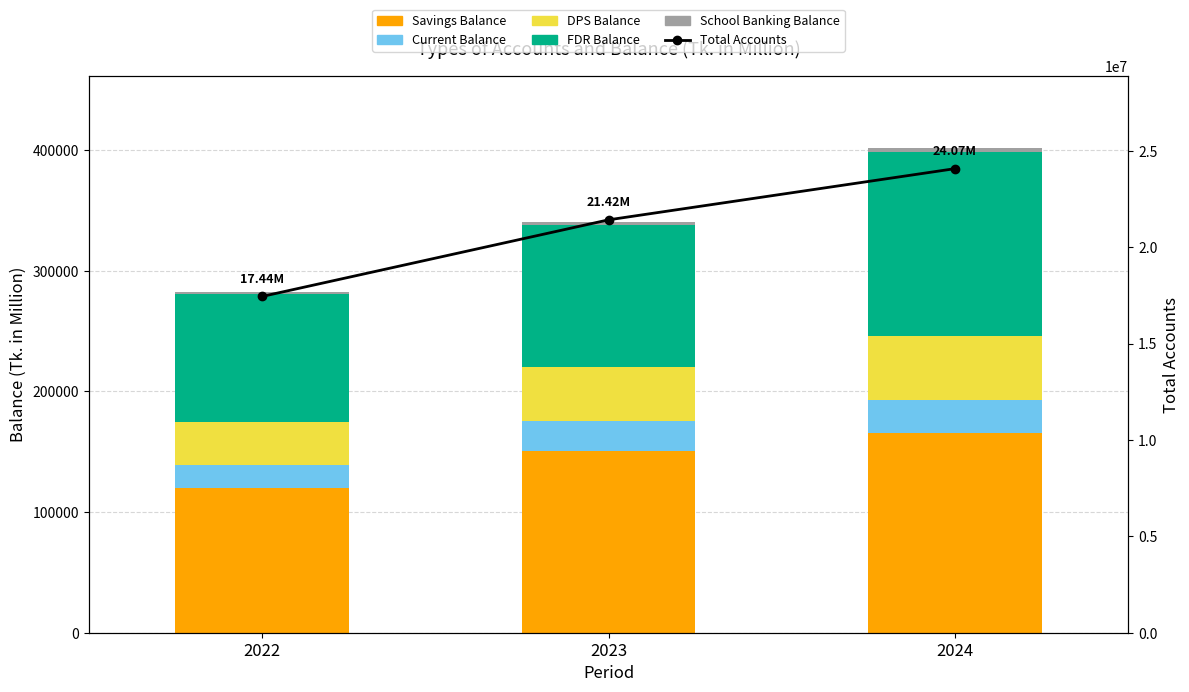

Reading right to left, what are all the values shown in this chart?

Savings Balance: 2024=165484.0	2023=150872.1	2022=119866.8
Current Balance: 2024=27832.1	2023=24435.5	2022=19026.7
DPS Balance: 2024=53104.4	2023=45326.7	2022=35914.3
FDR Balance: 2024=152122.1	2023=117728.6	2022=105946.8
School Banking Balance: 2024=2960.1	2023=2572.9	2022=1906.6
Total Accounts: 2024=24073865.0	2023=21418374.0	2022=17442485.0